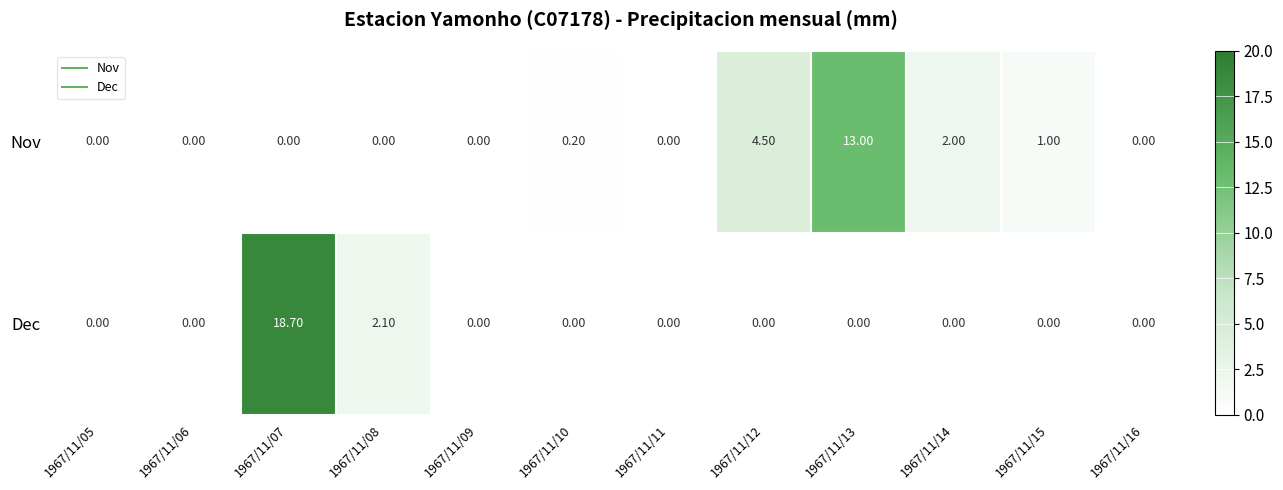

List the series in order of their peak value, lowest first.

Nov, Dec